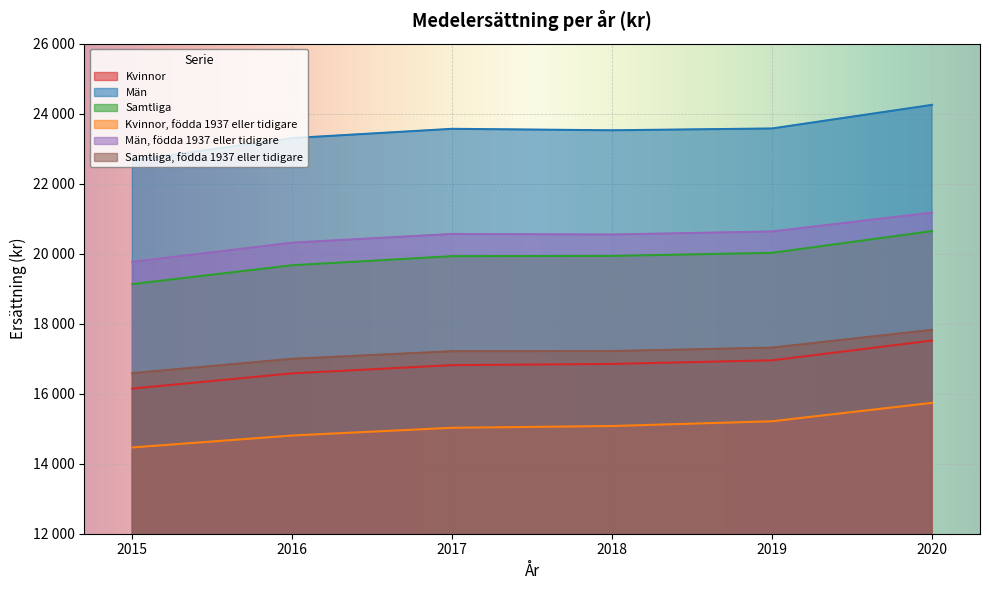

Which series changed the most between 2015 and 2018?

Män